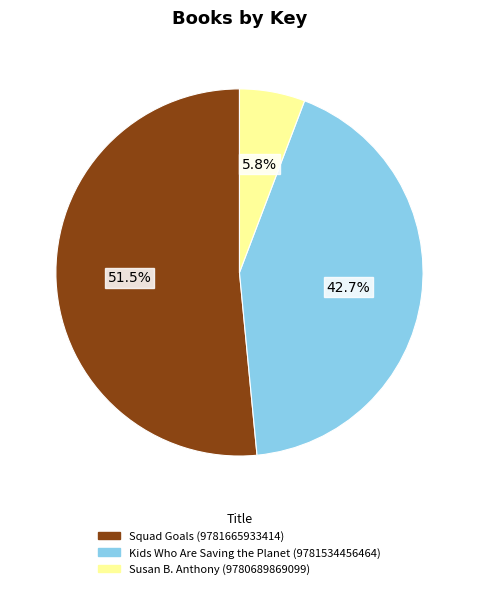

Is there any slice that represents more than half of the pie?

Yes